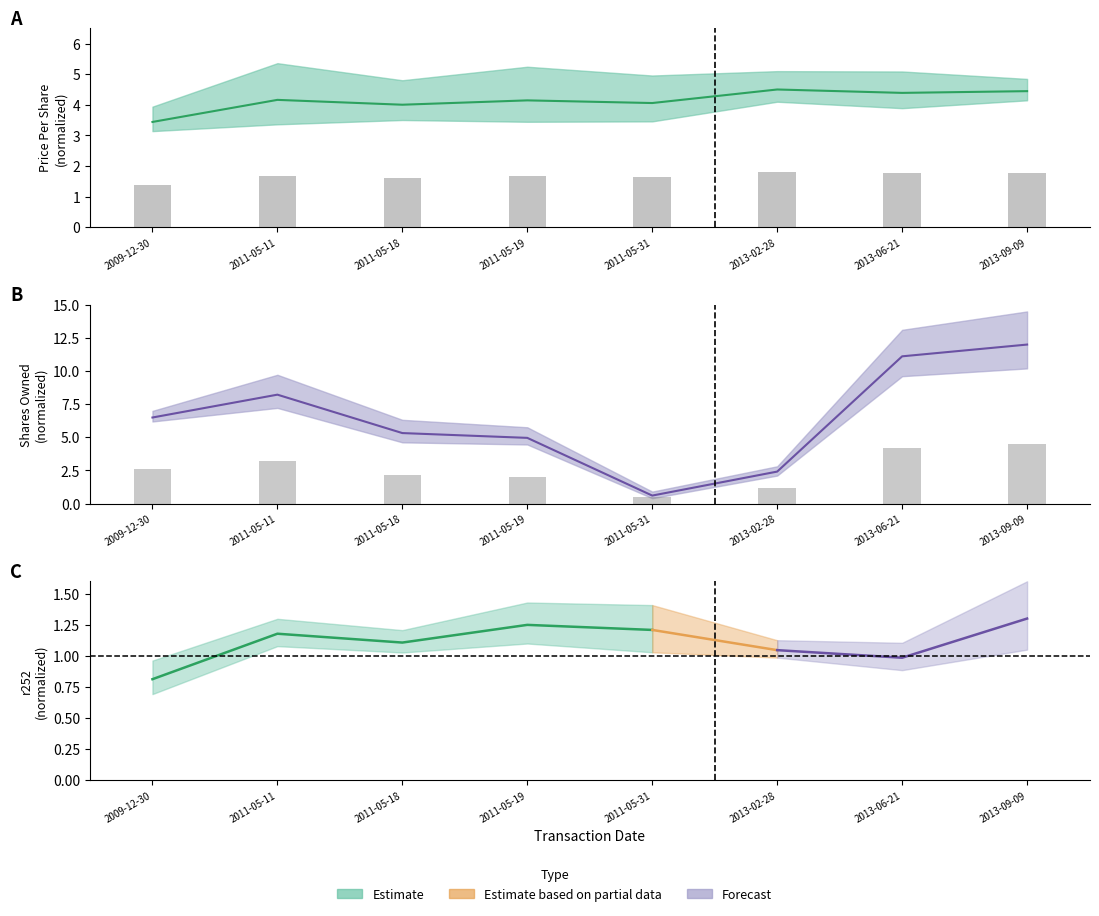

At which label is the value closest to 1?

2009-12-30